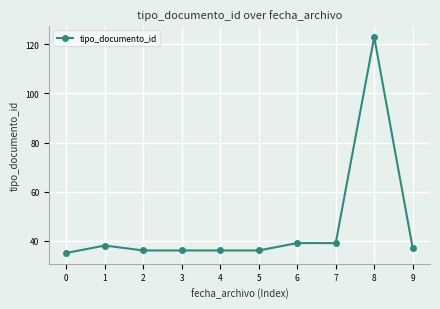

True or false: the data has more than 1 interior local peaks.

True